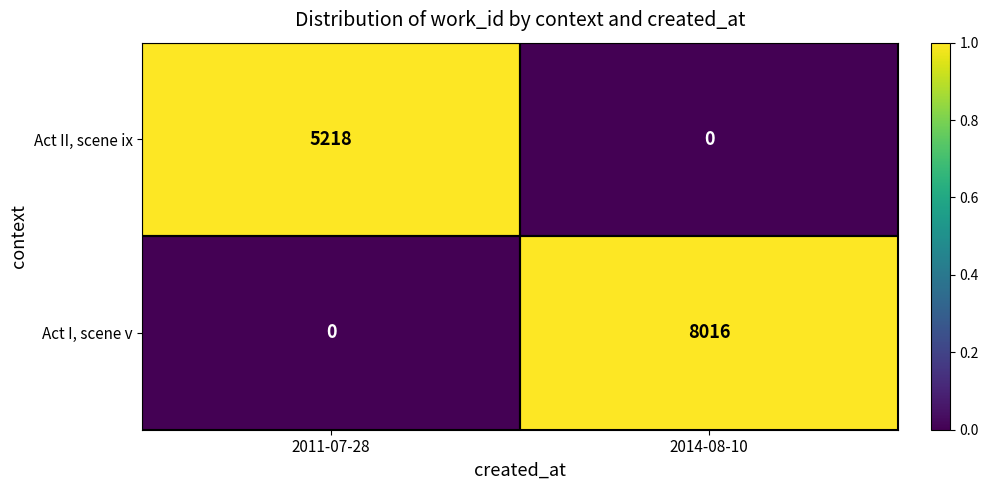

At 2011-07-28, list the series in order from largest to smallest.

Act II, scene ix, Act I, scene v